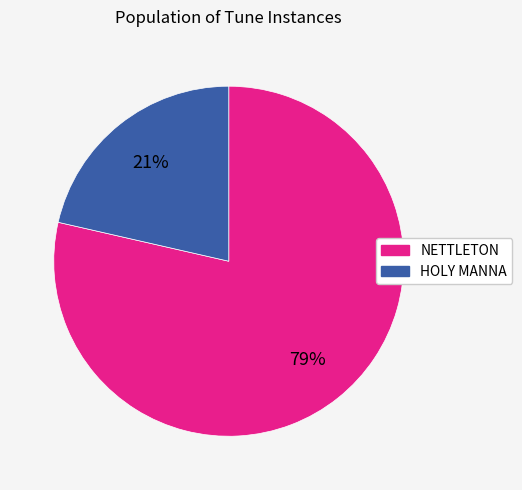

The NETTLETON slice represents 72% of the pie. True or false?

False